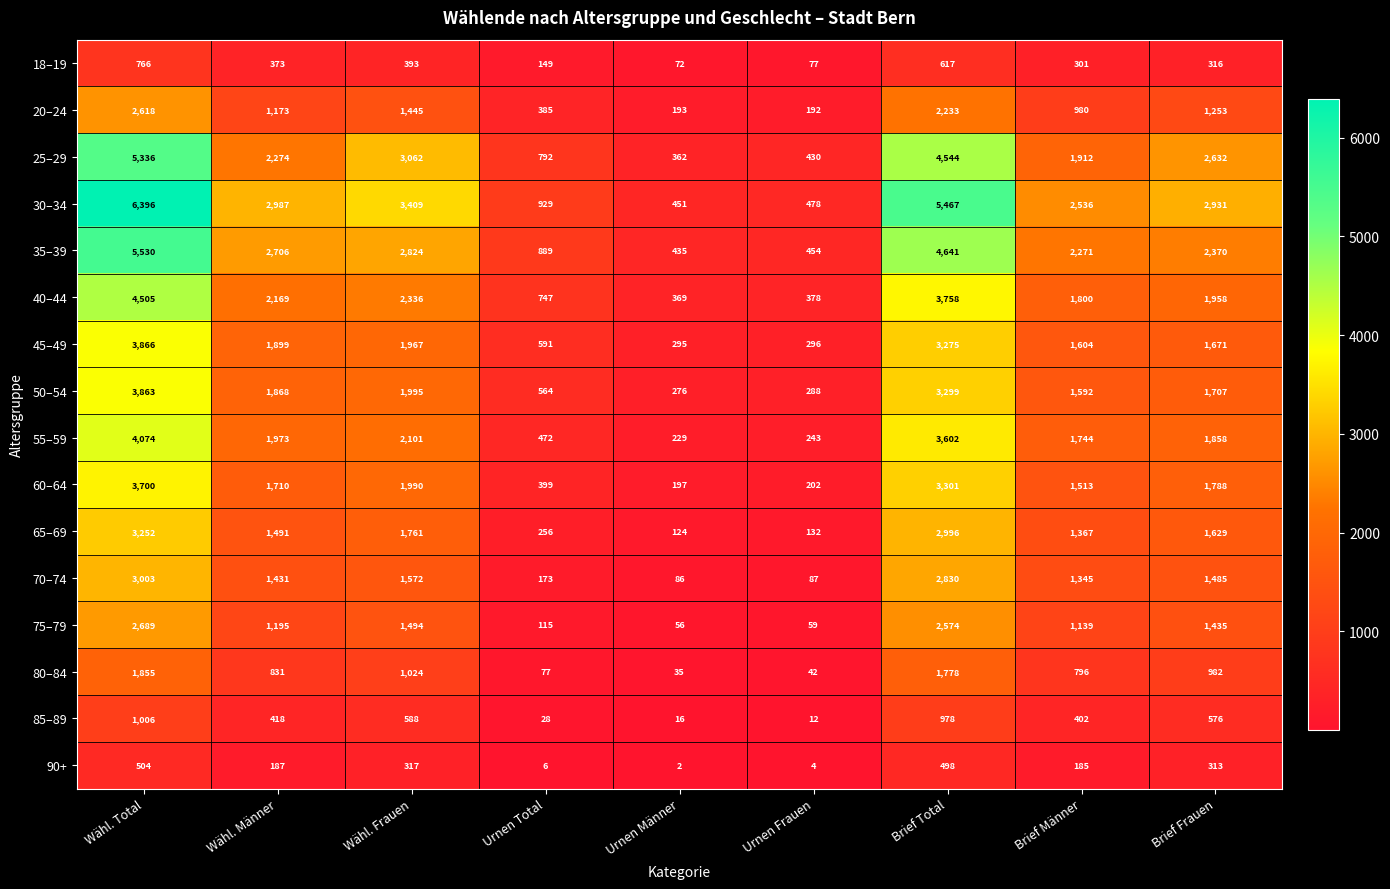

List the series in order of their peak value, highest first.

30–34, 35–39, 25–29, 40–44, 55–59, 45–49, 50–54, 60–64, 65–69, 70–74, 75–79, 20–24, 80–84, 85–89, 18–19, 90+